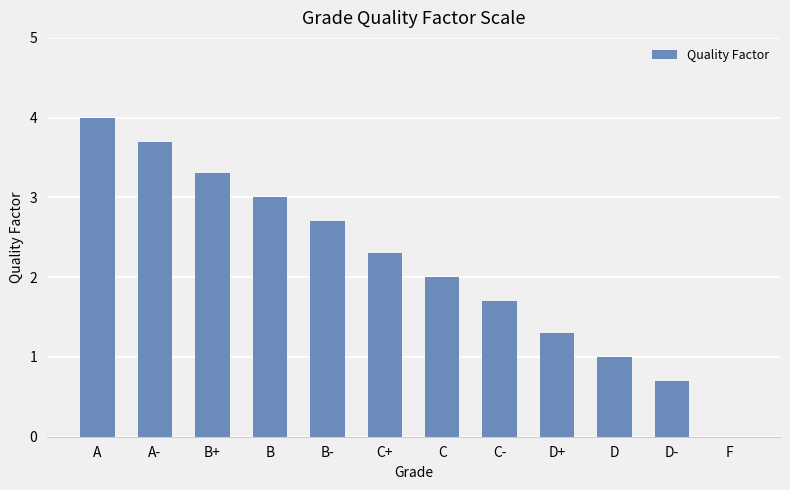

What is the maximum value shown in the chart?

4.0